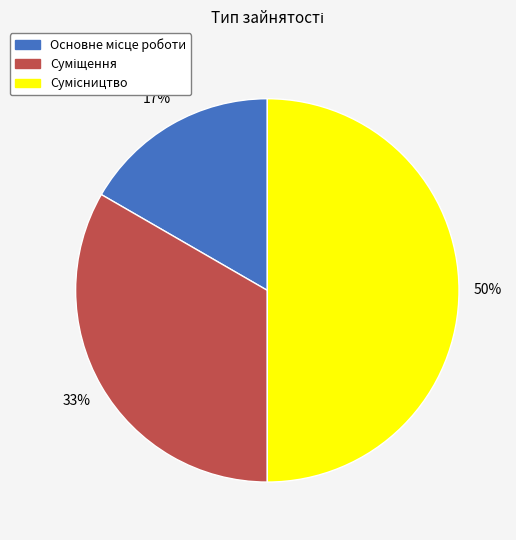

To the nearest percent, what is the difference between the largest and smallest slice percentages?

33%